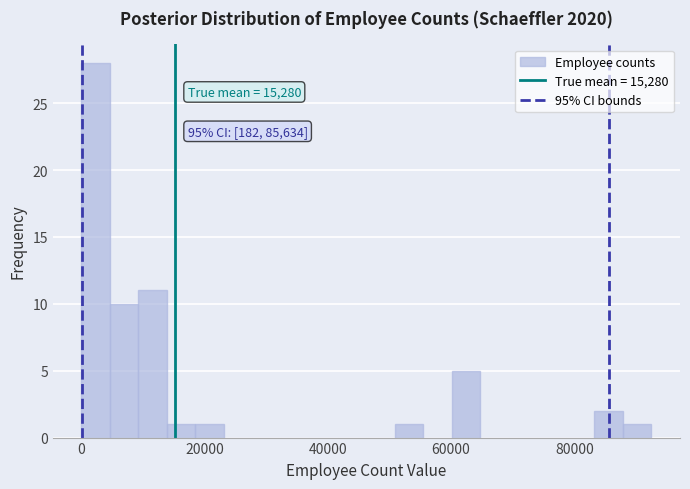

Around what value on the x-axis is the tallest bar? Give the approximate position of its centre, as read against the axis.

2000